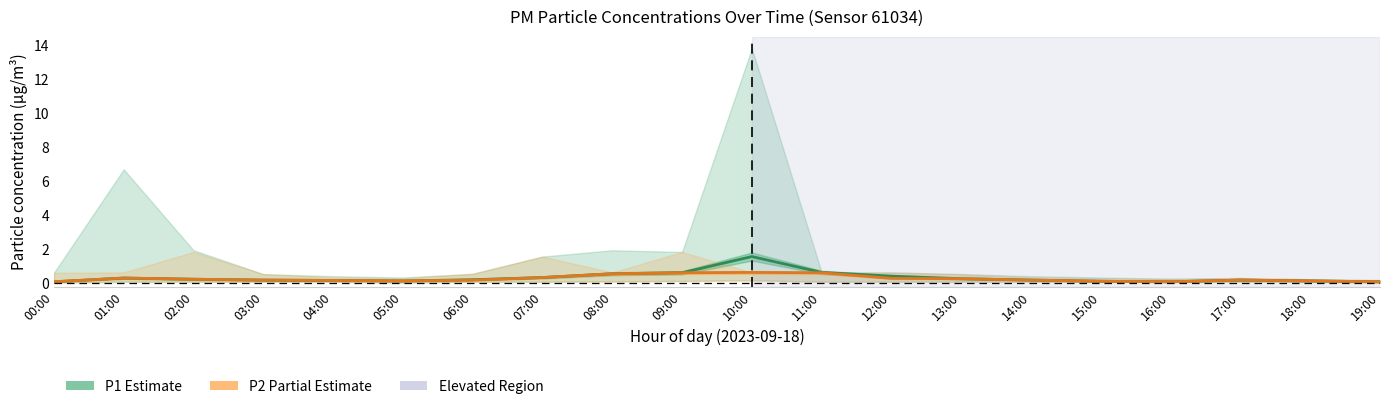

True or false: P2 (PM2.5) and P1 (PM10) cross at least once.

False